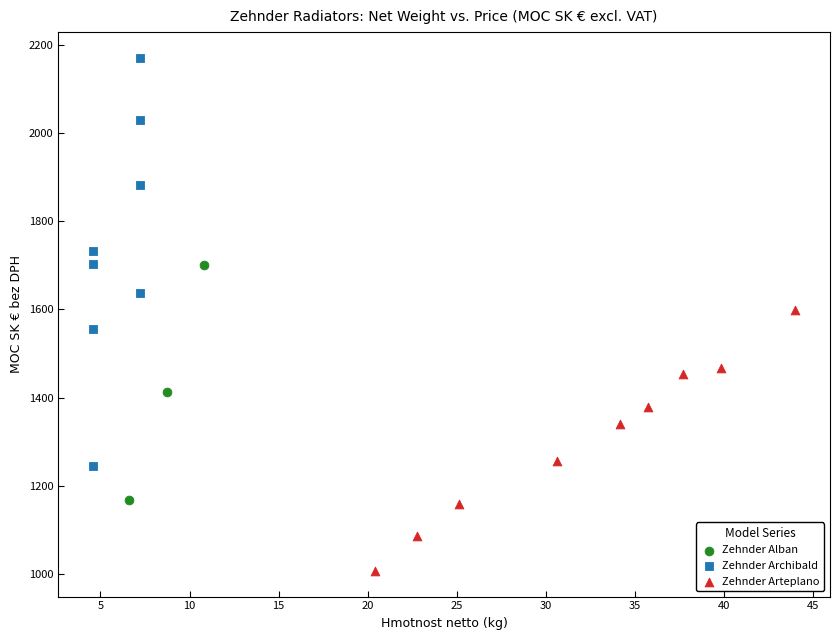

What are all the series names shown in the legend?

Zehnder Alban, Zehnder Archibald, Zehnder Arteplano